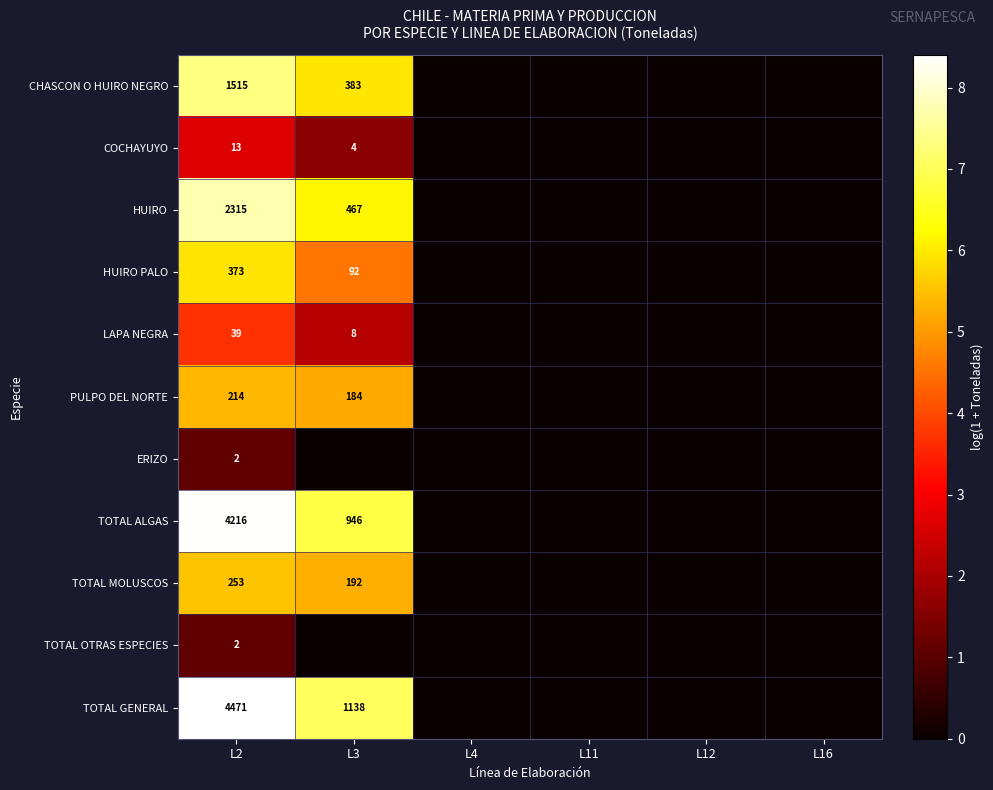

At L16, list the series in order from largest to smallest.

CHASCON O HUIRO NEGRO, COCHAYUYO, HUIRO, HUIRO PALO, LAPA NEGRA, PULPO DEL NORTE, ERIZO, TOTAL ALGAS, TOTAL MOLUSCOS, TOTAL OTRAS ESPECIES, TOTAL GENERAL